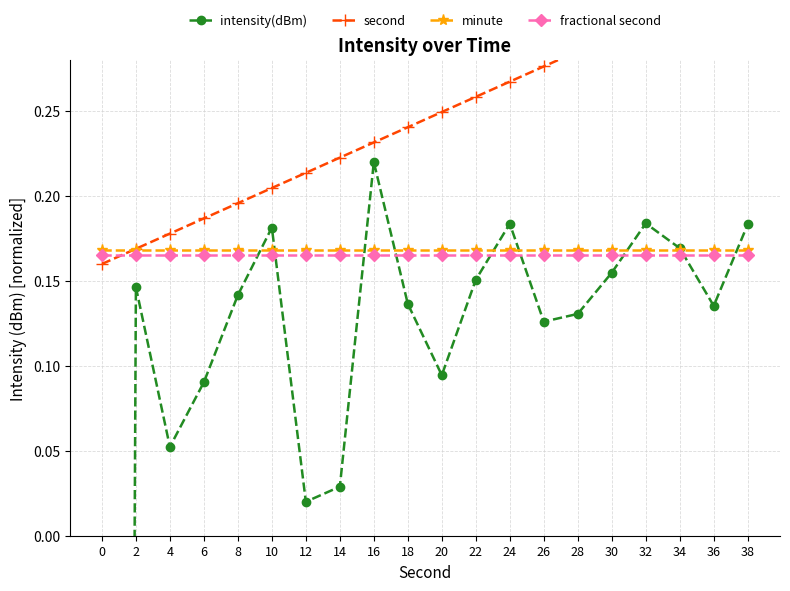

Rank the categories by intensity(dBm) value from lowest to highest.

0, 12, 14, 4, 6, 20, 26, 28, 36, 18, 8, 2, 22, 30, 34, 10, 38, 24, 32, 16